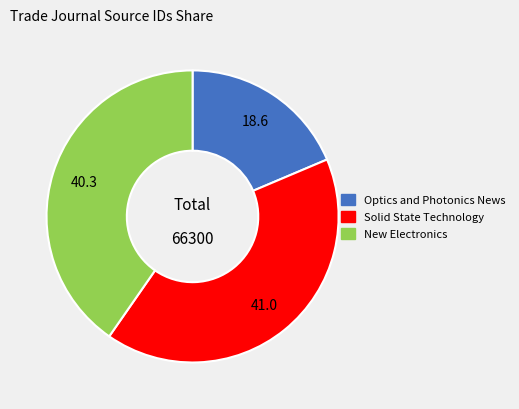

Does any single category account for the majority?

No